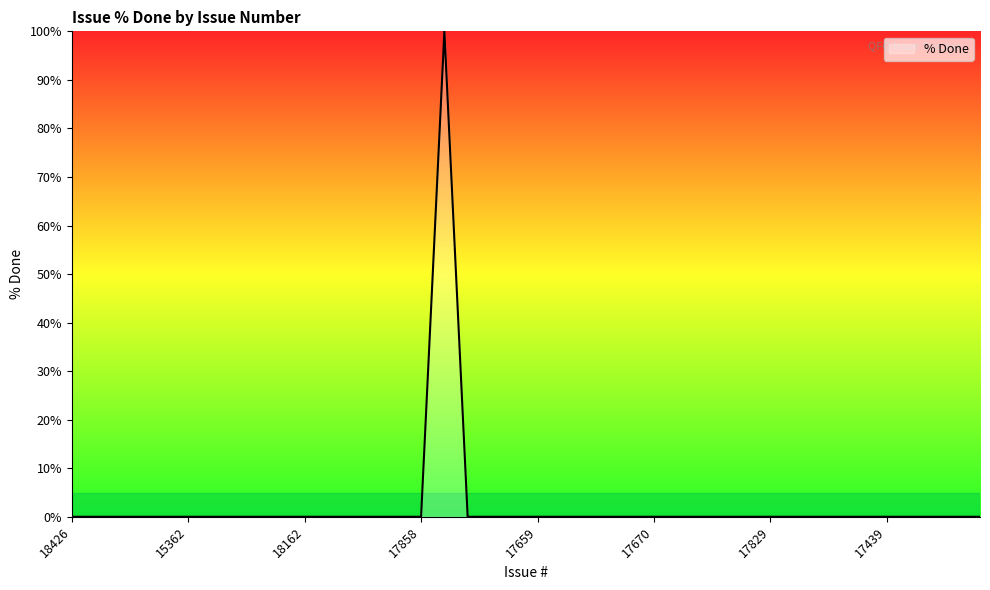

What is the difference between the maximum and minimum values?

100